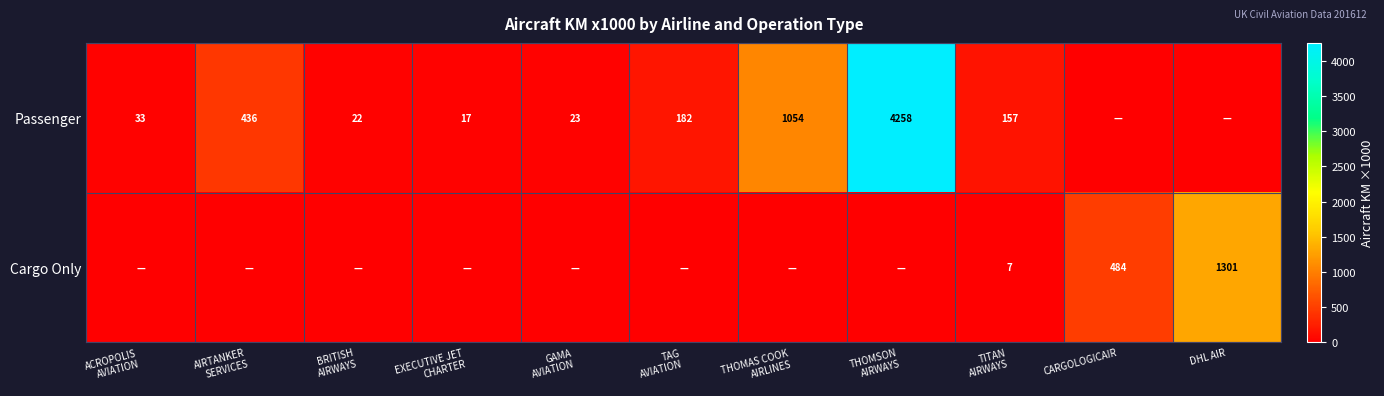

The value of Cargo Only at CARGOLOGICAIR is 684. True or false?

False